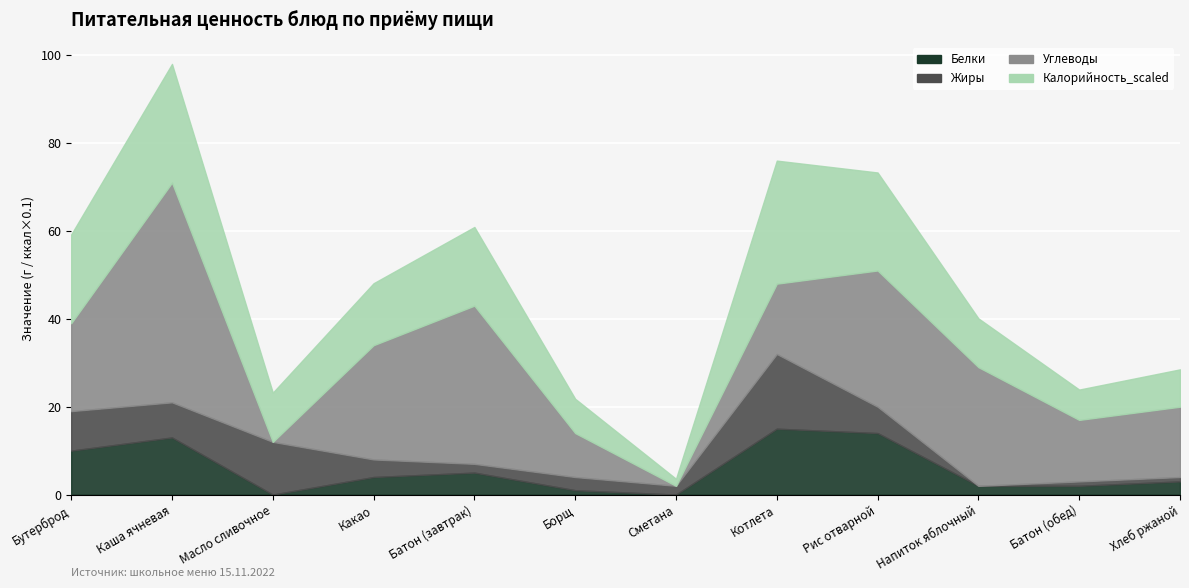

At which category does Калорийность_scaled reach its first local valley?

Масло сливочное